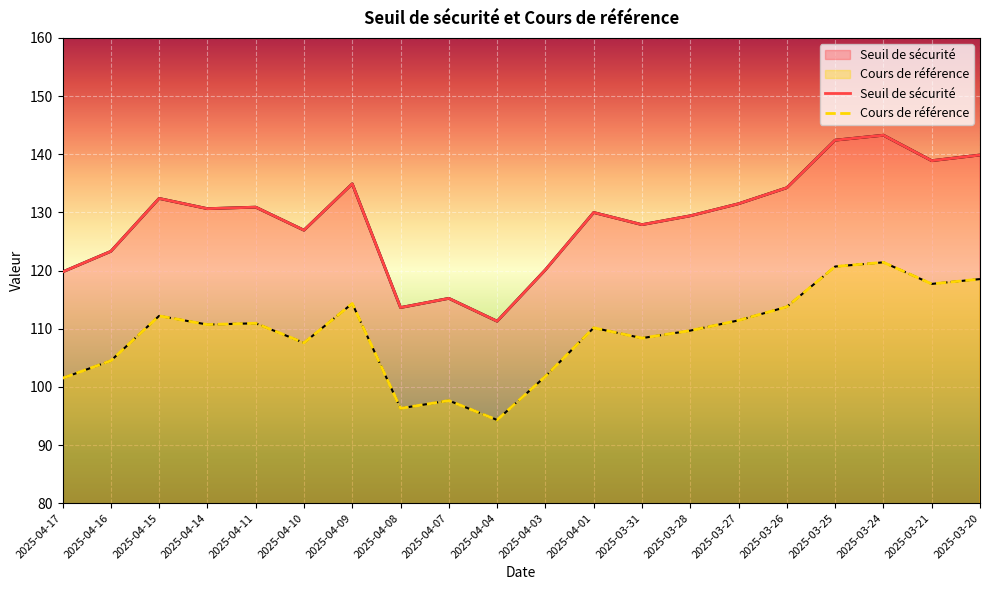

What are all the series names shown in the legend?

Seuil de sécurité, Cours de référence